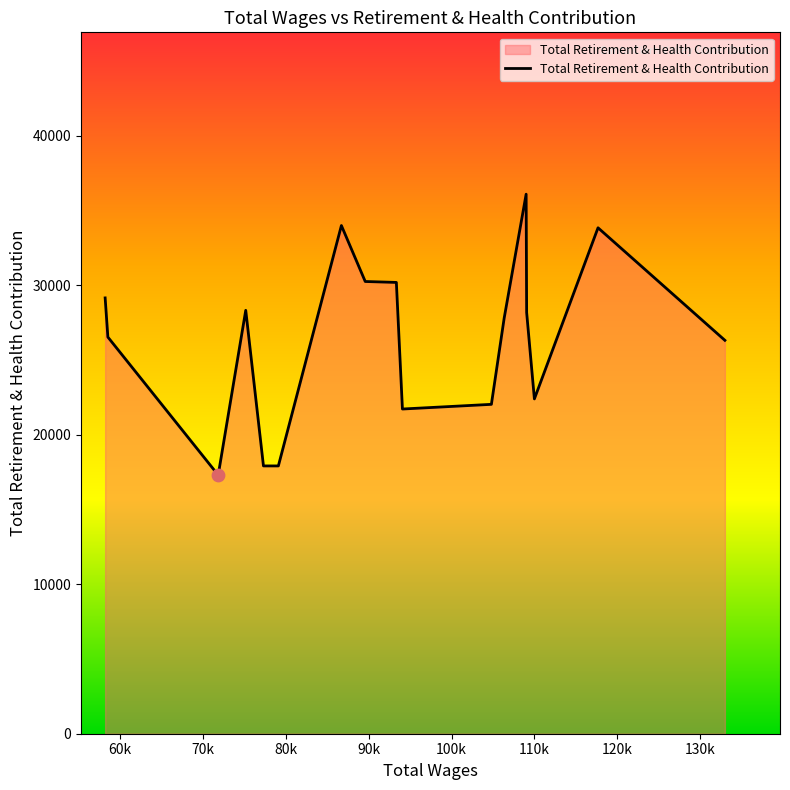

What is the difference between the maximum and minimum values?

18792